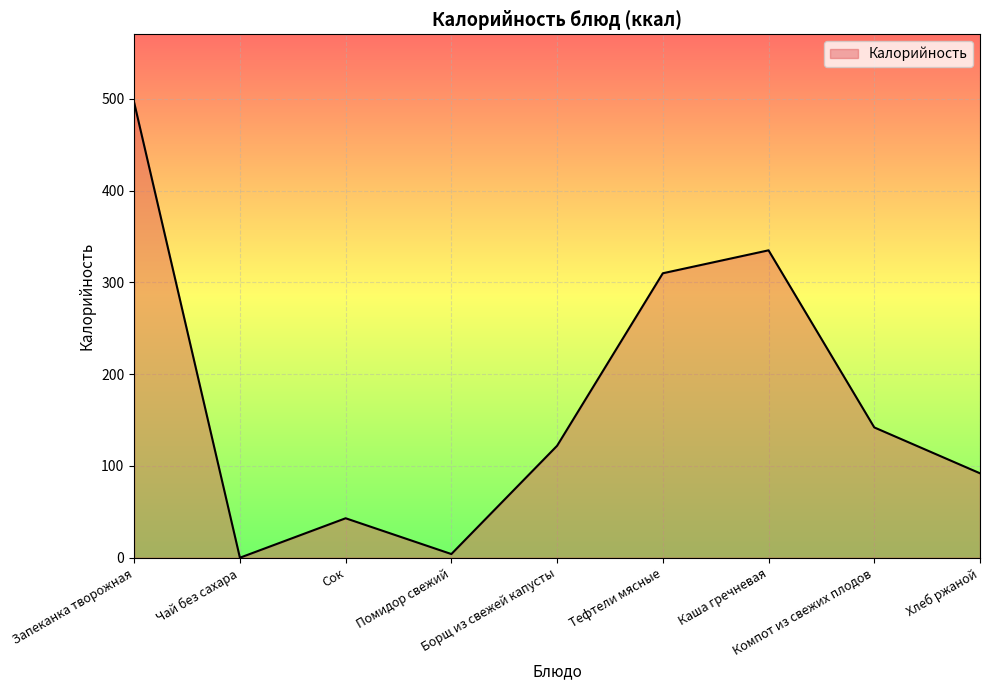

What is the difference between the values at Запеканка творожная and Компот из свежих плодов?

354